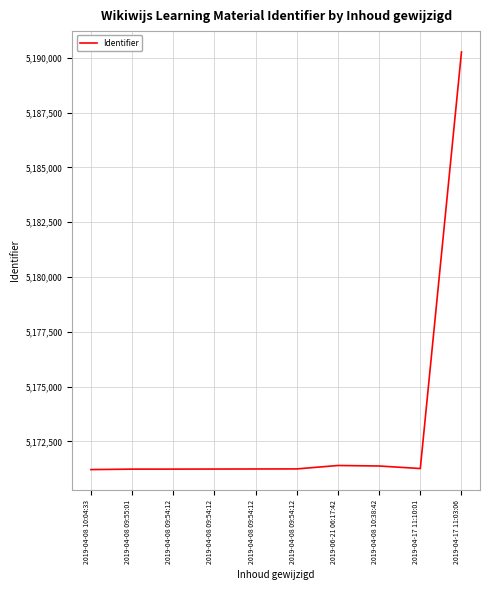

What is the greatest value displayed?

5190261